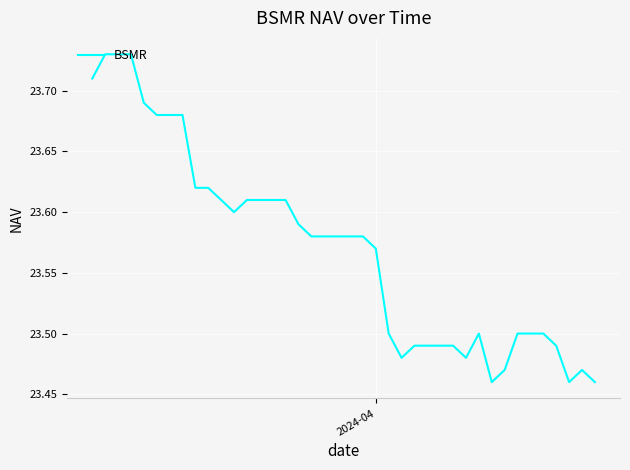

How many lines are shown in the chart?

1